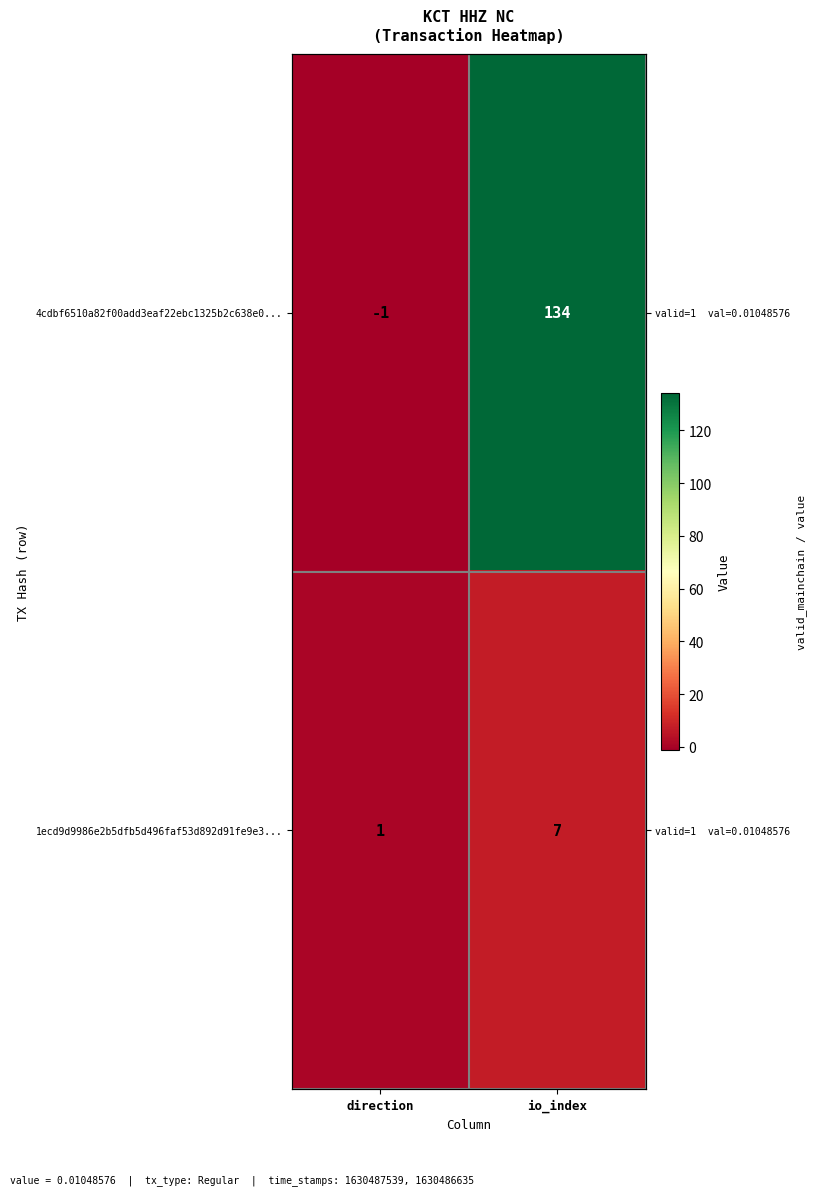

What is the sum of the 1ecd9d9986e2b5dfb5d496faf53d892d91fe9e3... values at direction and io_index?

8